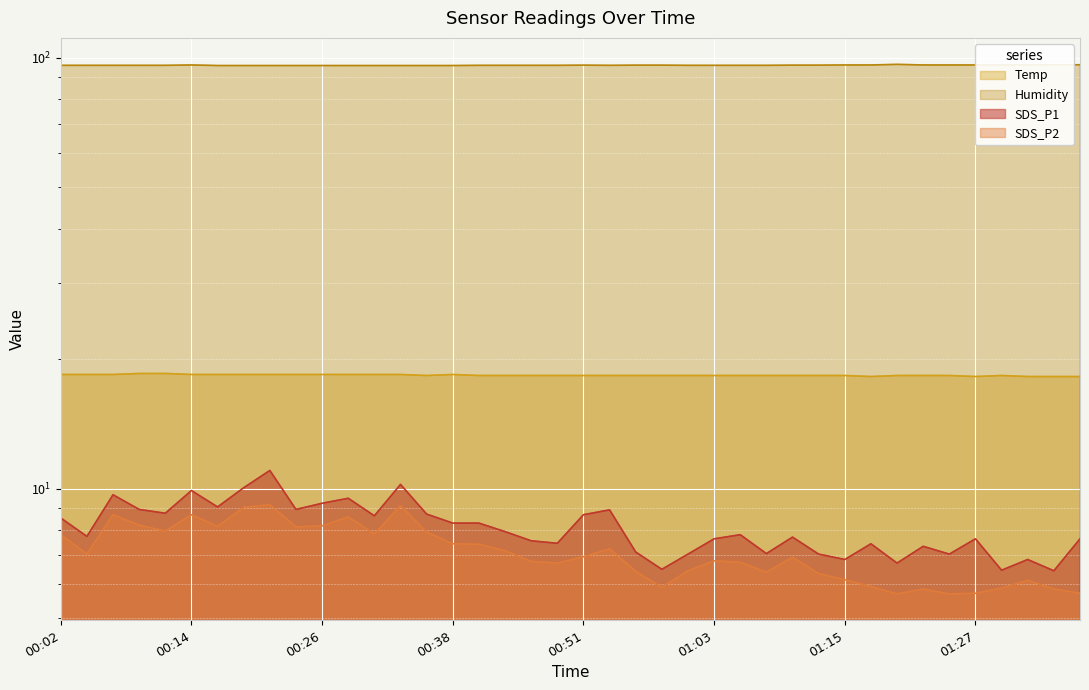

Which series has the widest spread of values?

SDS_P1